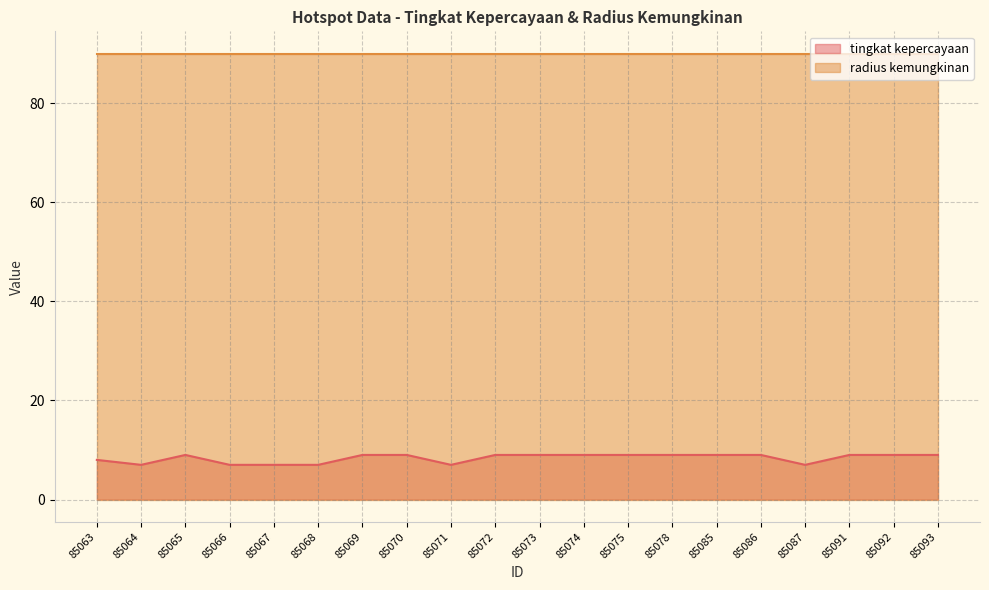

Reading left to right, extract all data points from this chart.

85063=8	85064=7	85065=9	85066=7	85067=7	85068=7	85069=9	85070=9	85071=7	85072=9	85073=9	85074=9	85075=9	85078=9	85085=9	85086=9	85087=7	85091=9	85092=9	85093=9